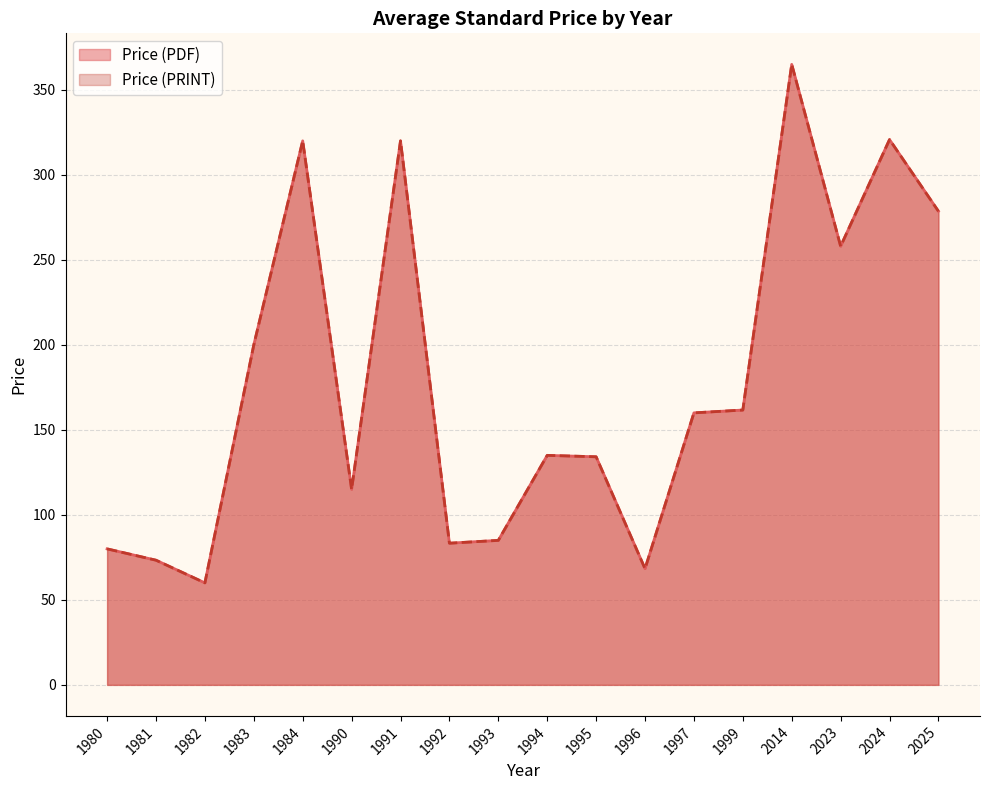

Does the chart display data point markers on the line(s)?

No